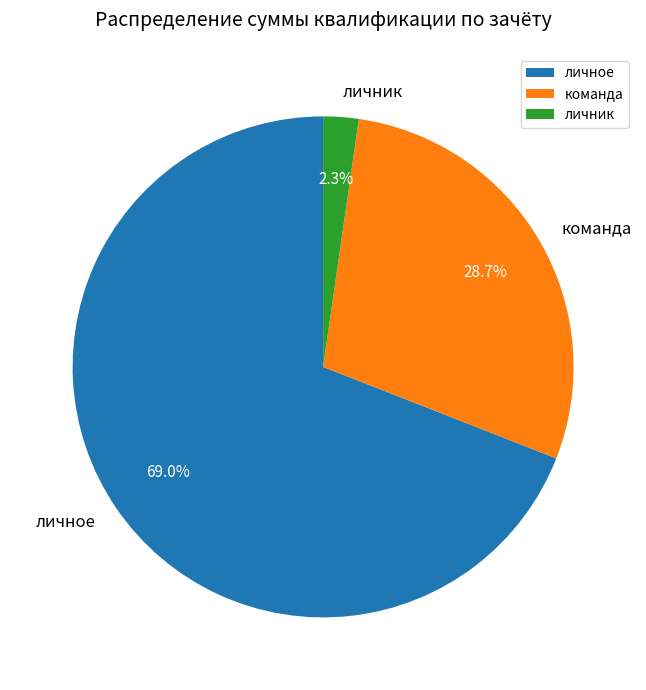

Which category has the biggest portion of the pie?

личное